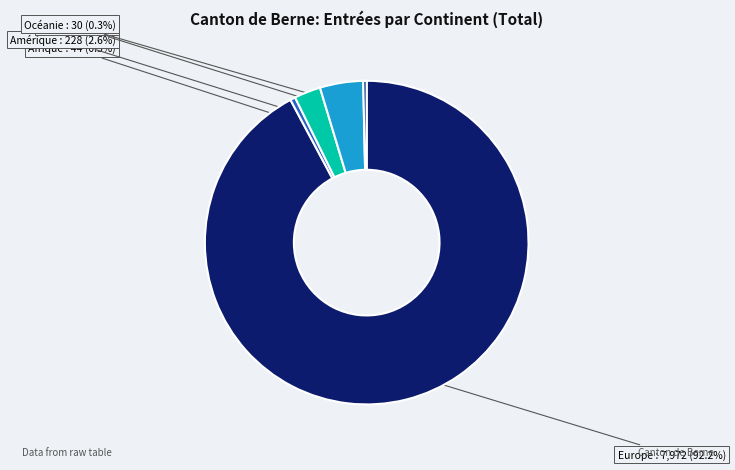

Which has a higher value, Afrique or Asie?

Asie